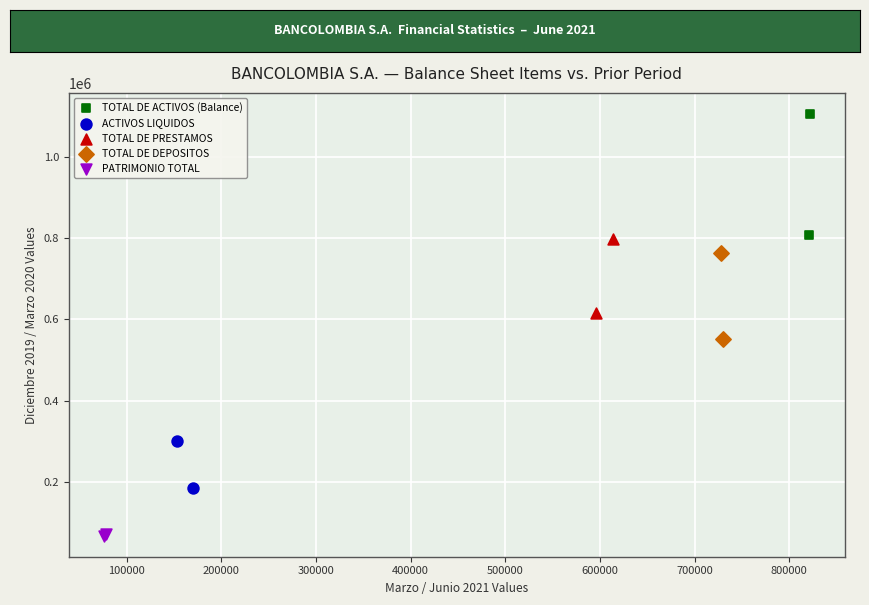

What are all the series names shown in the legend?

TOTAL DE ACTIVOS (Balance), ACTIVOS LIQUIDOS, TOTAL DE PRESTAMOS, TOTAL DE DEPOSITOS, PATRIMONIO TOTAL